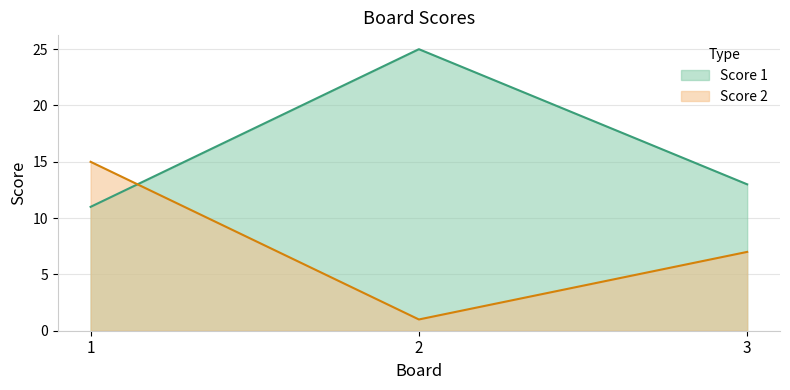

Which has a higher value, 2 or 1?

2